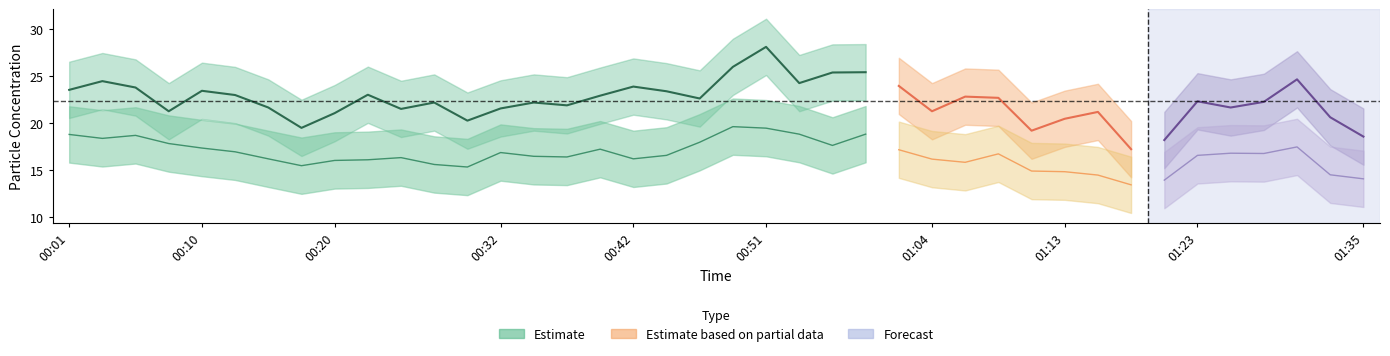

What is the maximum value shown in the chart?

31.1